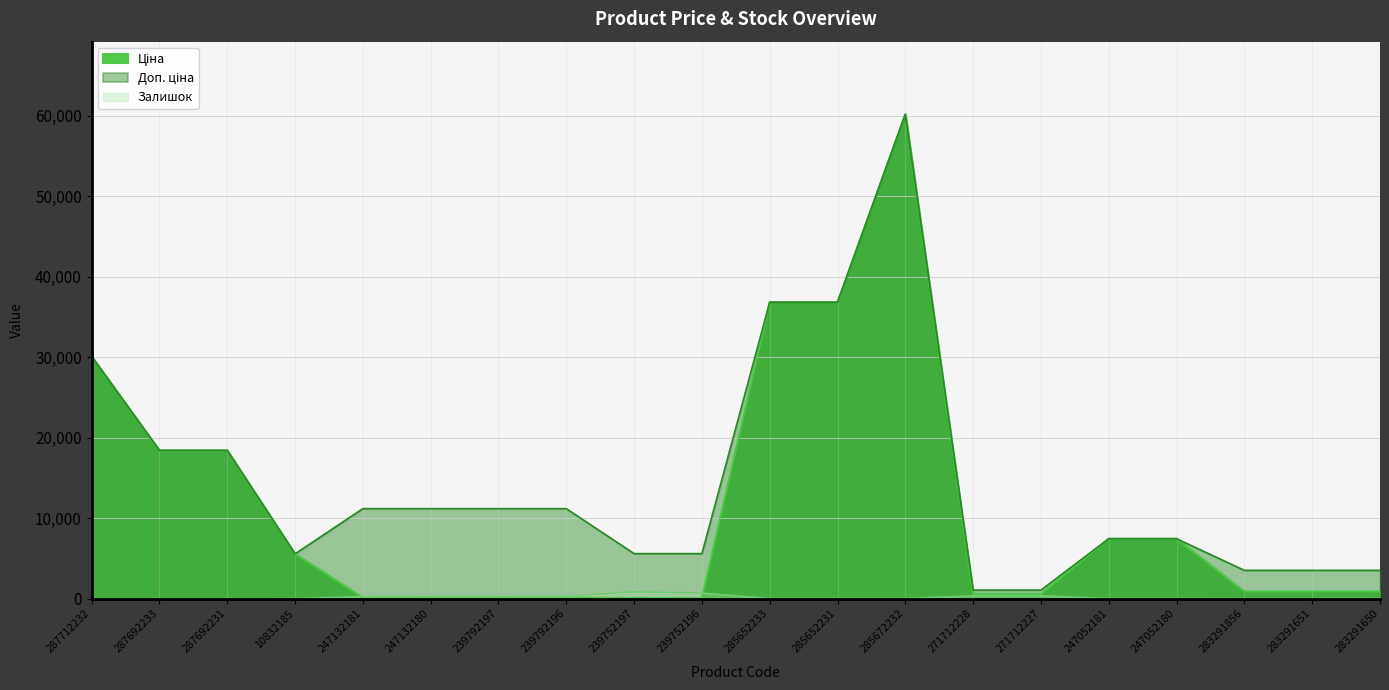

What is the value of the Доп. ціна point at the 1st from the left?

30102.8